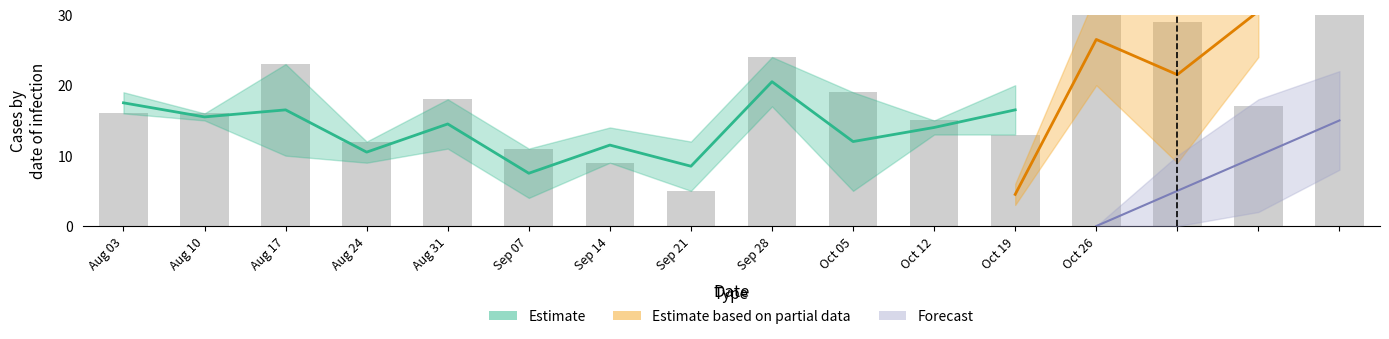

Which category has the lowest value across all series?

Sep 21